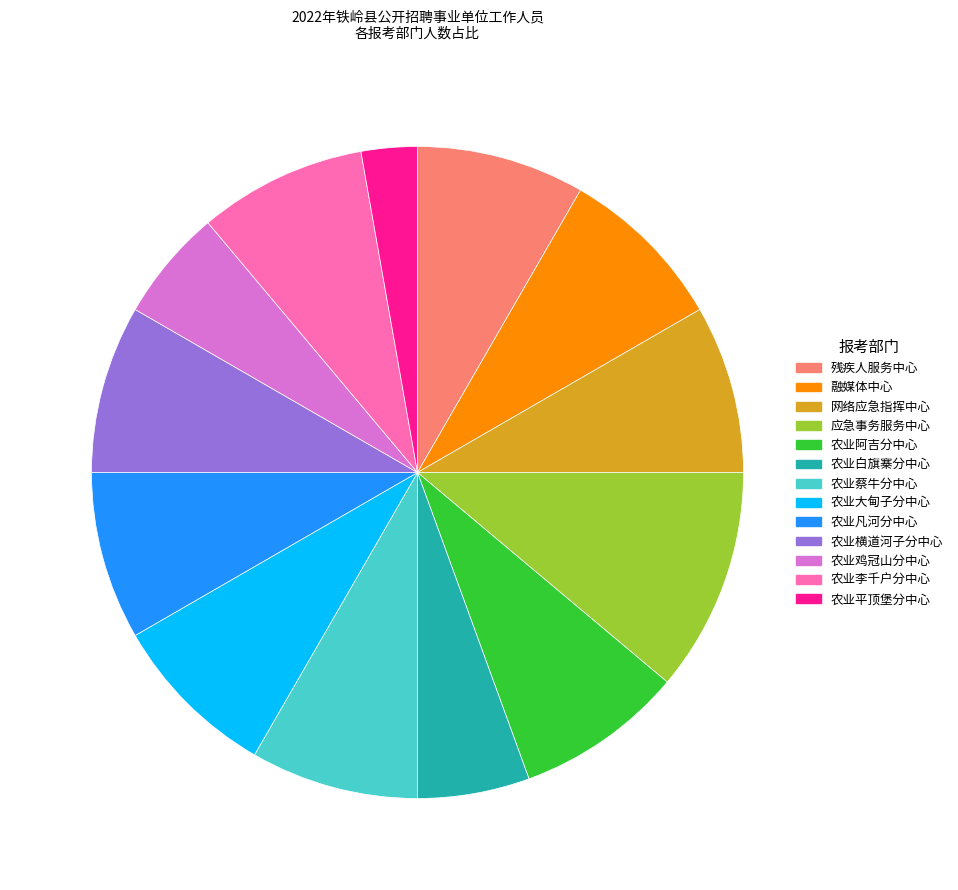

Is the sum of 农业阿吉分中心 and 农业李千户分中心 greater than half?

No